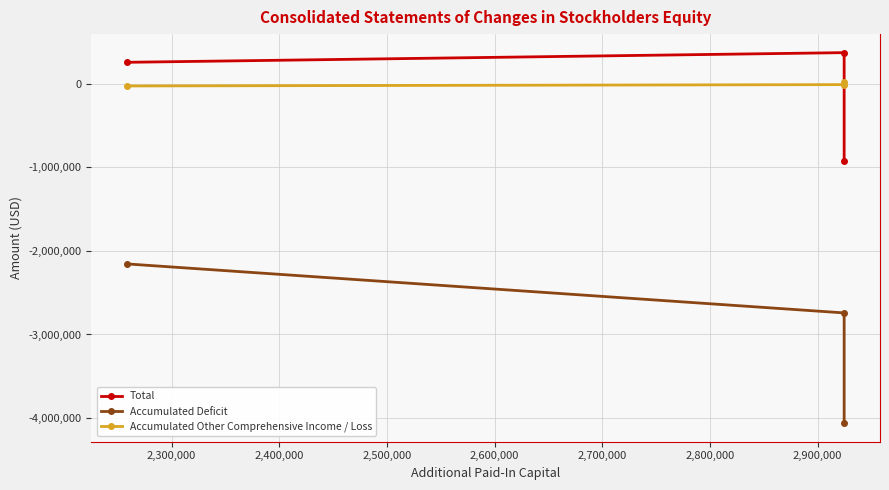

Reading left to right, transcribe all the data shown in this chart.

Total: 258128	373900	-917411
Accumulated Deficit: -2155657	-2741890	-4061730
Accumulated Other Comprehensive Income / Loss: -25004	-8882	19647